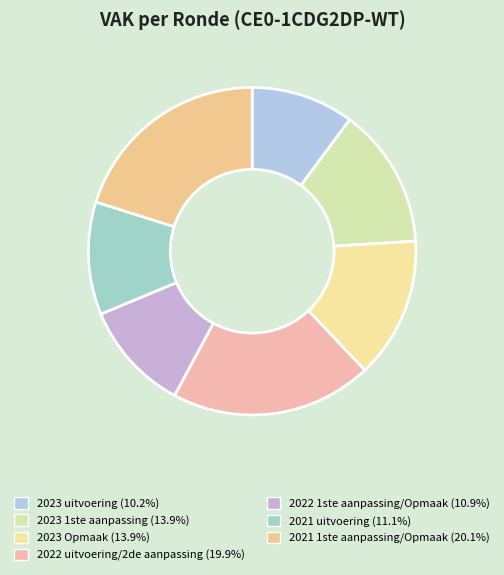

Which slice is the smallest?

2023 uitvoering